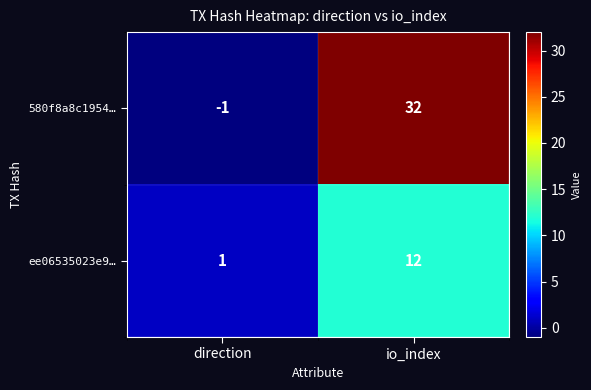

At which category is the sum across all series the highest?

io_index